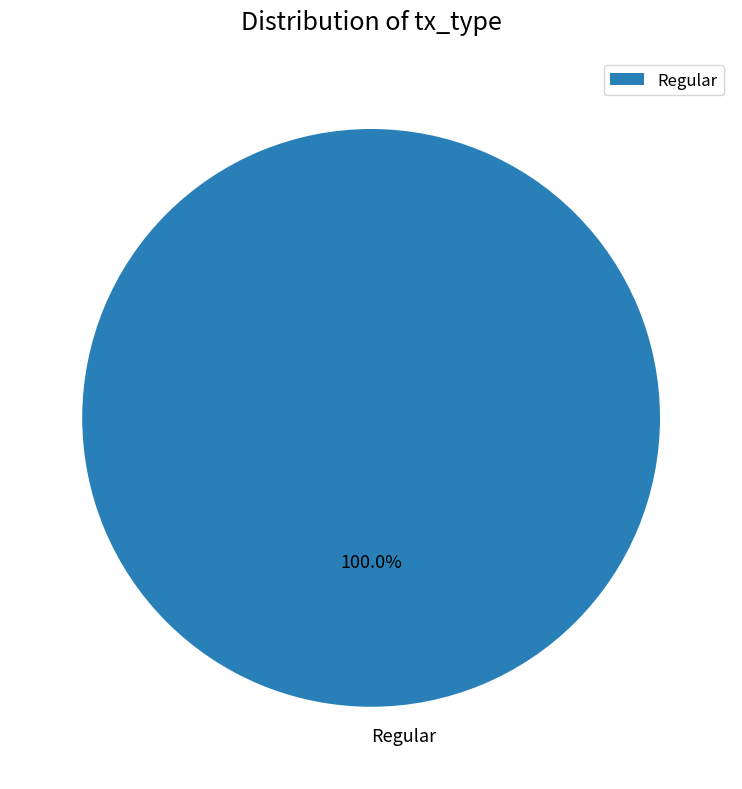

Which slice represents more than half of the pie?

Regular